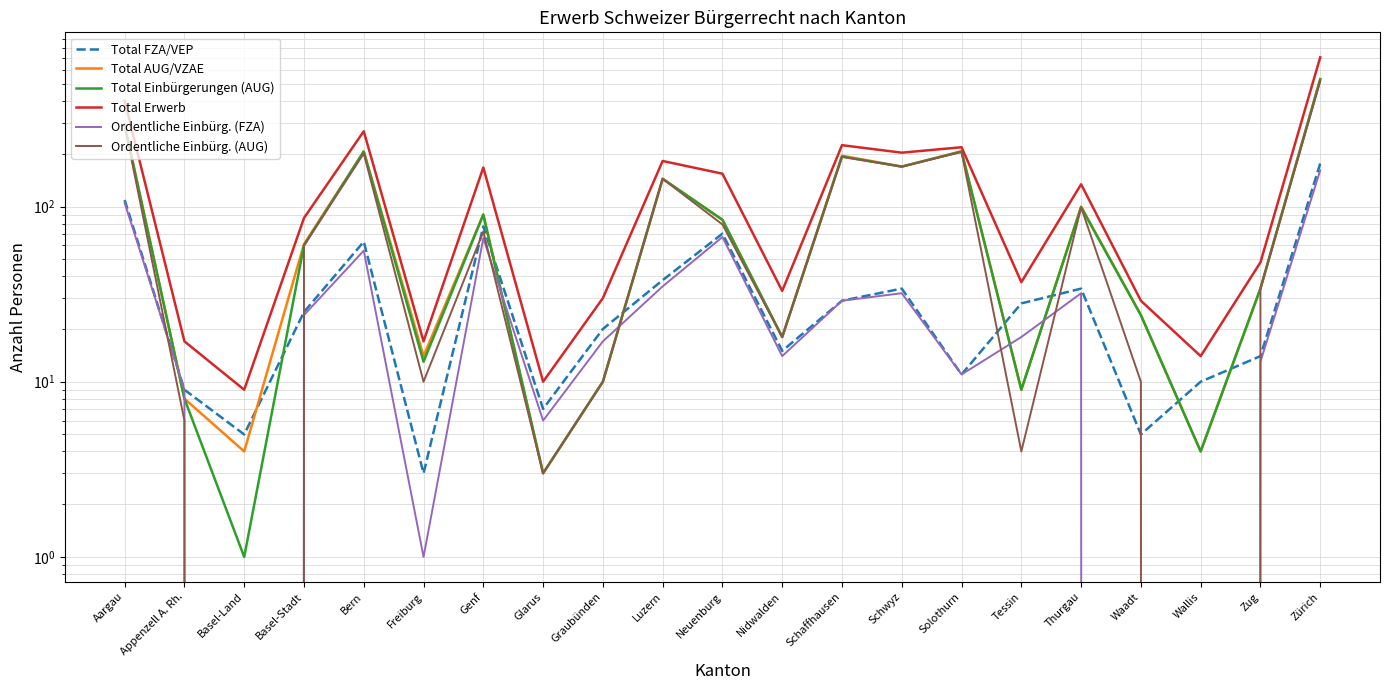

True or false: Total Einbürgerungen (AUG) and Total Erwerb cross at least once.

False